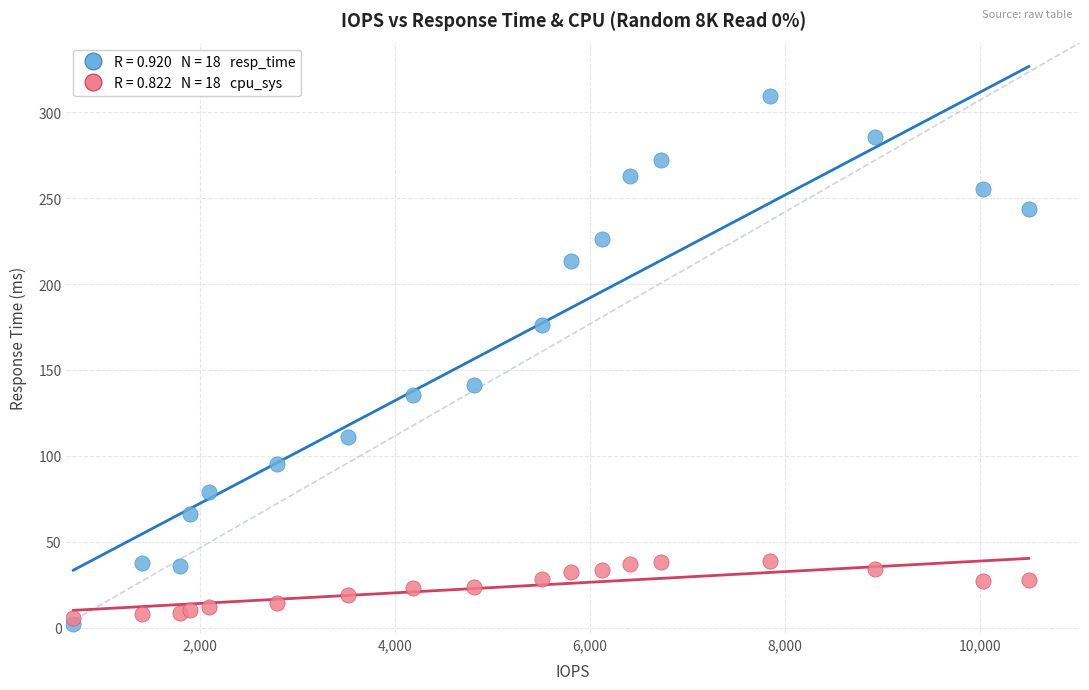

Across all series, what Y value is closest to 155?

141.0